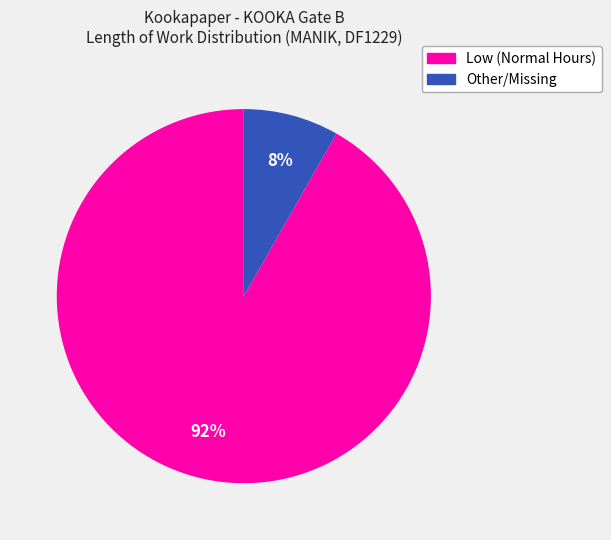

To the nearest percent, what is the difference between the largest and smallest slice percentages?

84%